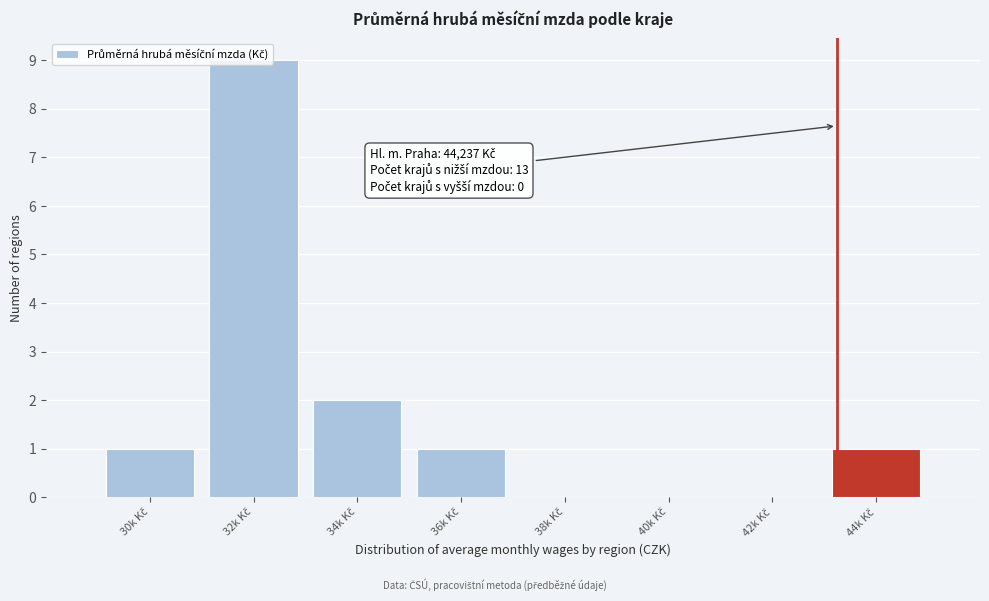

What is the sum of all values?

14